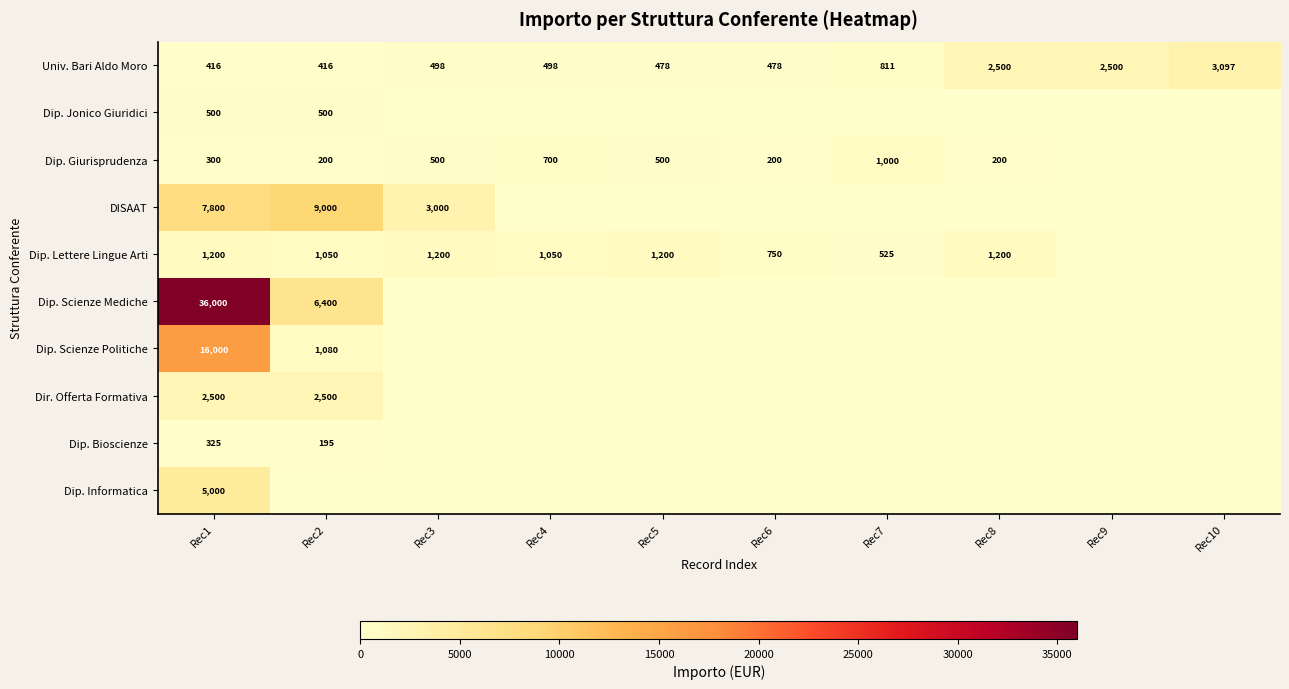

The value of Univ. Bari Aldo Moro at Rec2 is 117. True or false?

False